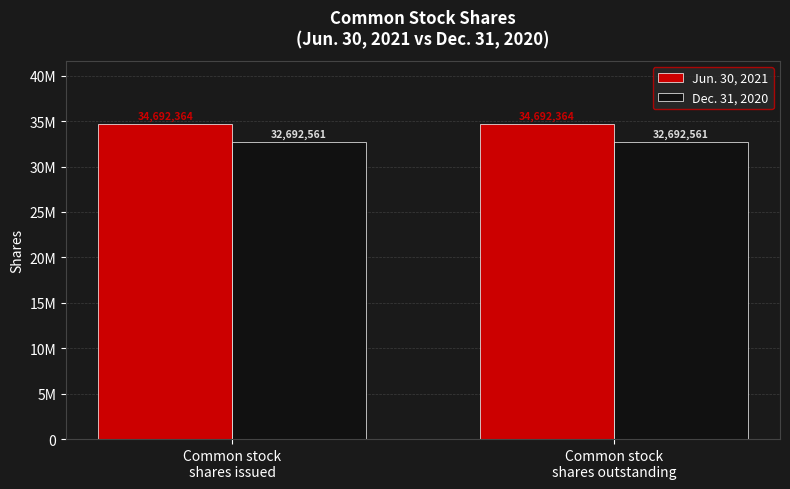

What is the label of the 2nd bar from the left?

Common stock
shares outstanding